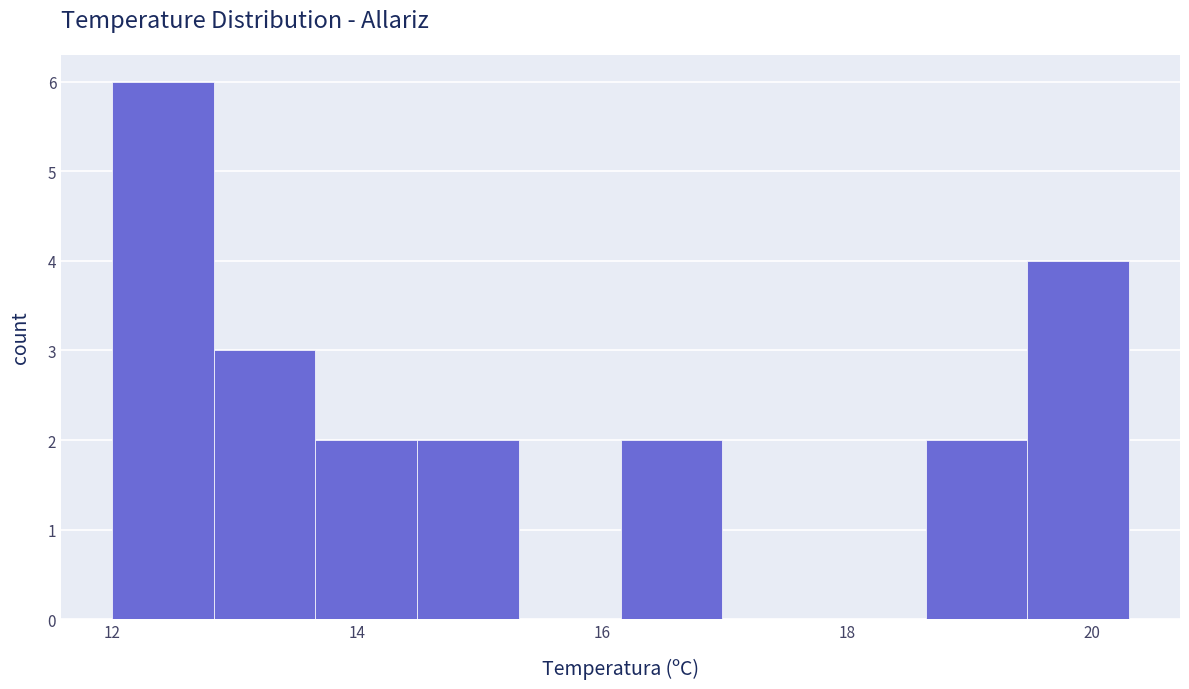

Reading left to right, transcribe this chart: for each bar, give the range it covers on the x-axis and its height. Neither the bar edges nor the heights are printed on the chart, so give them approximately, as read against the axes.

12.0 to 12.8: 6
12.8 to 13.6: 3
13.6 to 14.4: 2
14.4 to 15.4: 2
15.4 to 16.2: 0
16.2 to 17.0: 2
17.0 to 17.8: 0
17.8 to 18.6: 0
18.6 to 19.4: 2
19.4 to 20.4: 4